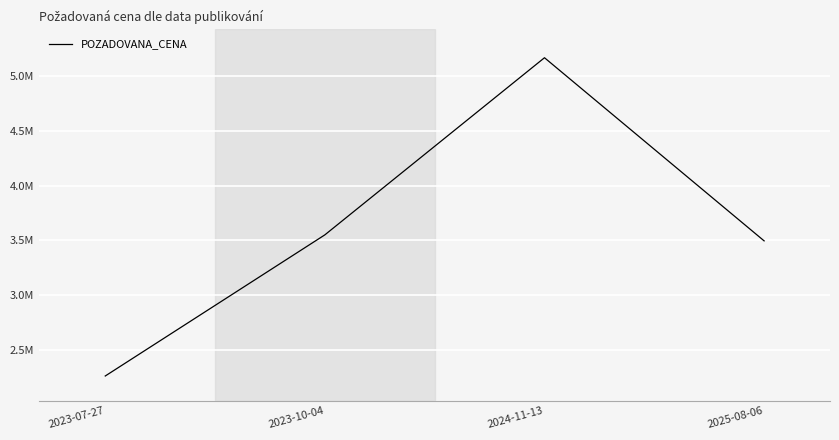

Does the chart have visible grid lines?

Yes